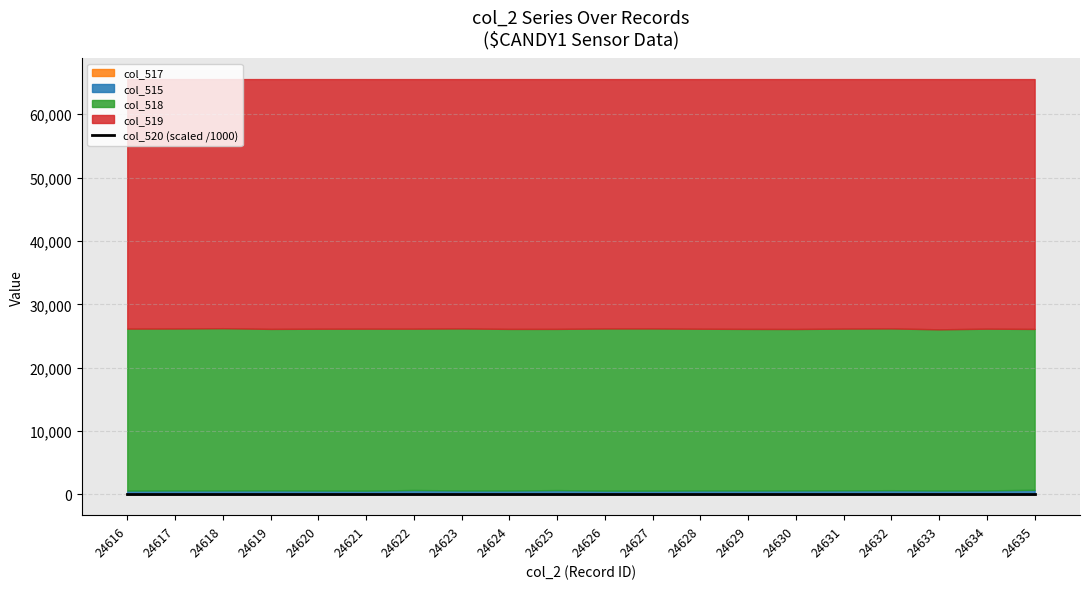

Between 24621 and 24629, which series saw the biggest shift?

col_518